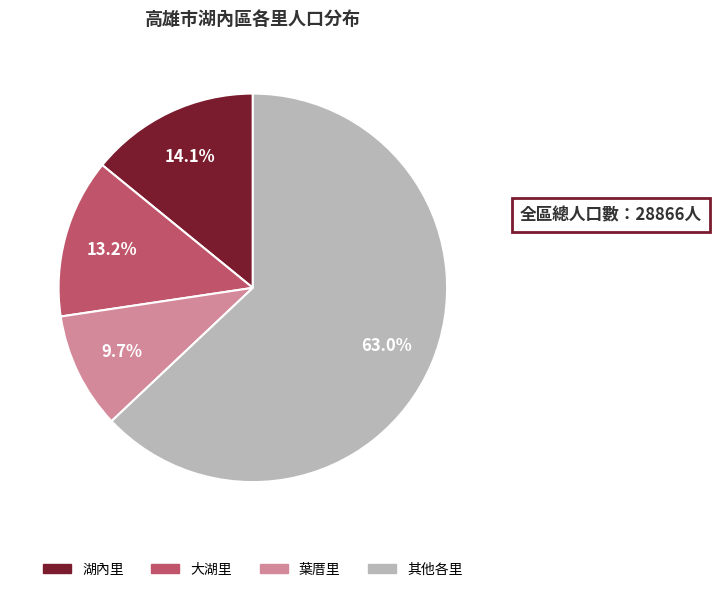

Is there a majority slice in this chart?

Yes